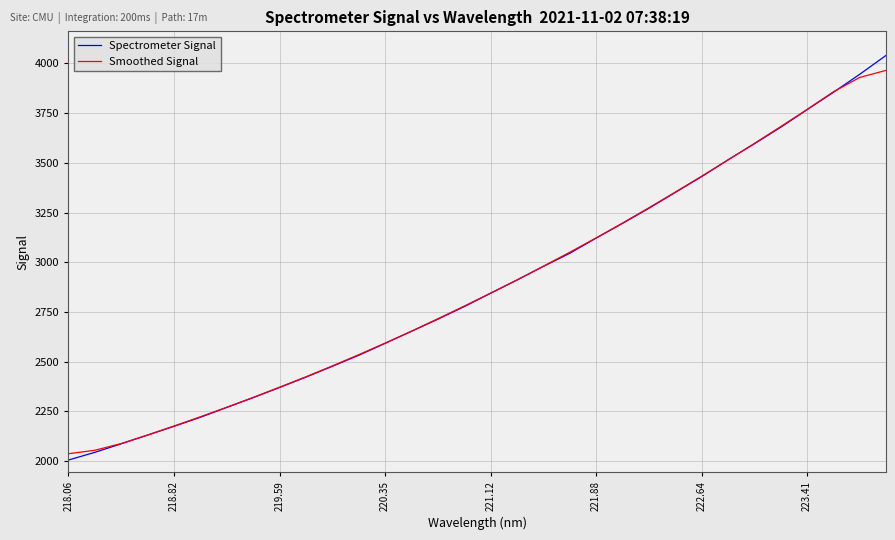

What is the maximum value for Spectrometer Signal?

4040.4